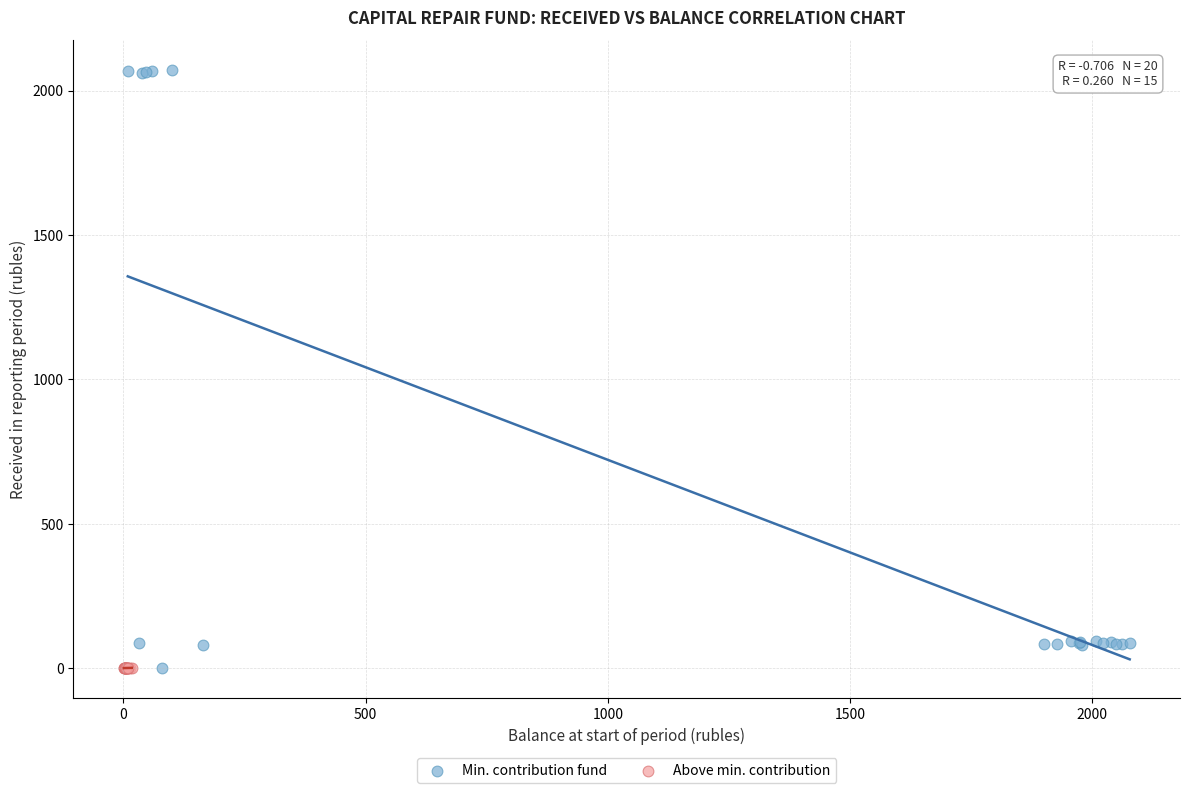

Which series contains the highest Y value?

Min. contribution fund